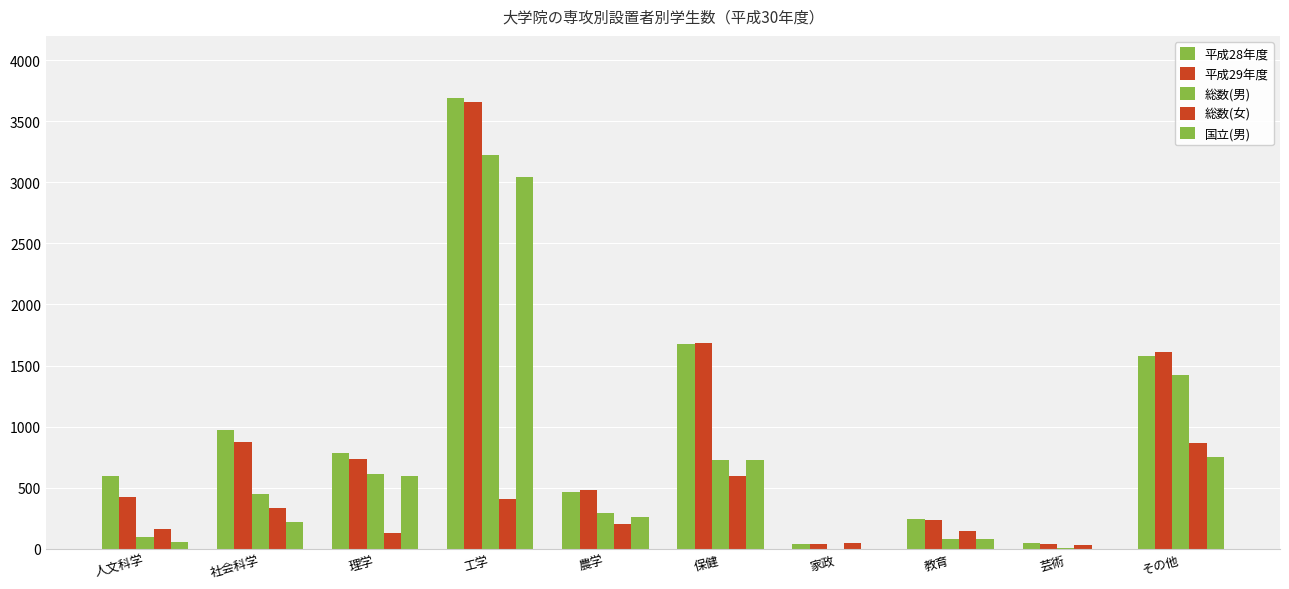

How many distinct data groups are displayed?

5